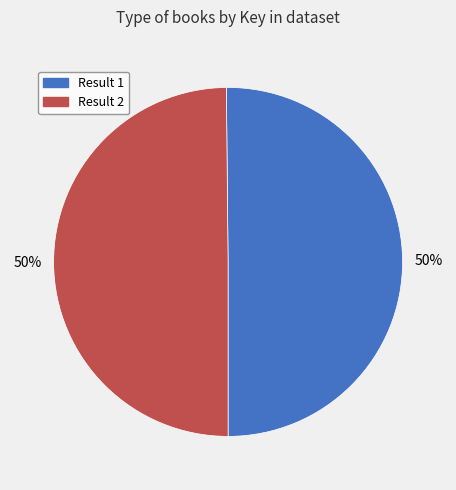

Is it true that Result 2 is 61% of the pie?

False